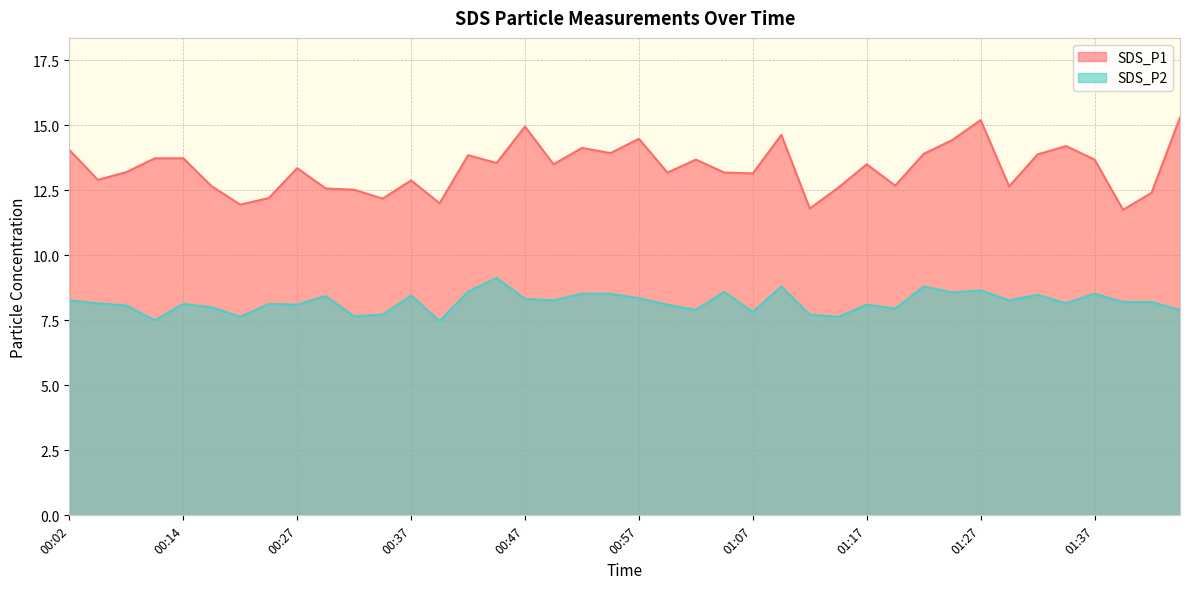

At 00:59, list the series in order from largest to smallest.

SDS_P1, SDS_P2